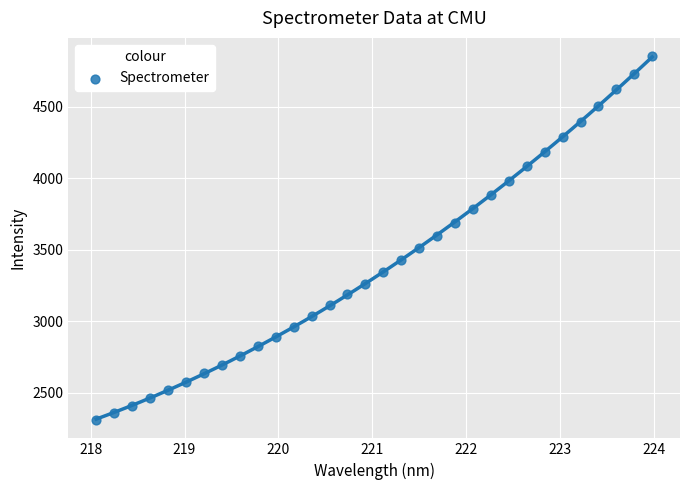

What is the range of Y values (max minus min)?

2547.7